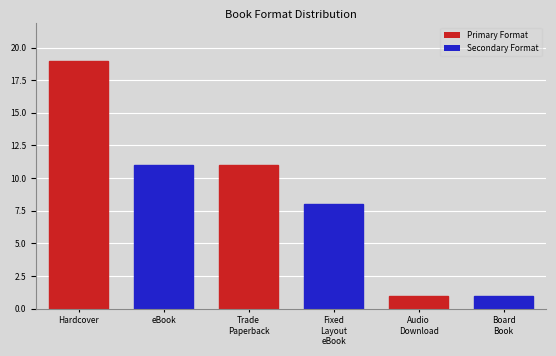

What is the label of the 2nd bar from the left?

eBook